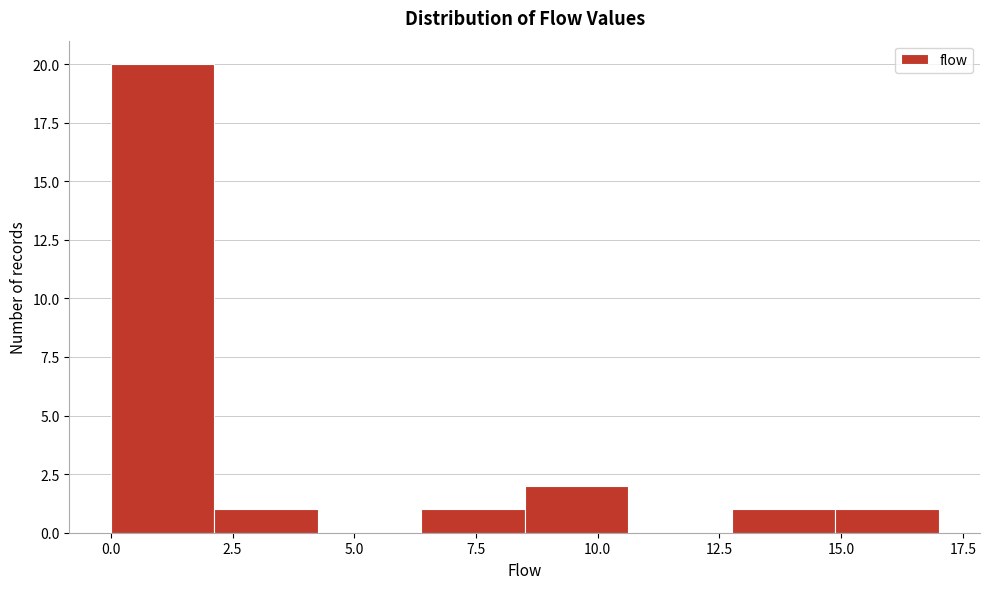

Reading left to right, transcribe this chart: for each bar, give the range it covers on the x-axis and its height. Neither the bar edges nor the heights are printed on the chart, so give them approximately, as read against the axes.

0.0 to 2.0: 20
2.0 to 4.5: 1
4.5 to 6.5: 0
6.5 to 8.5: 1
8.5 to 10.5: 2
10.5 to 13.0: 0
13.0 to 15.0: 1
15.0 to 17.0: 1